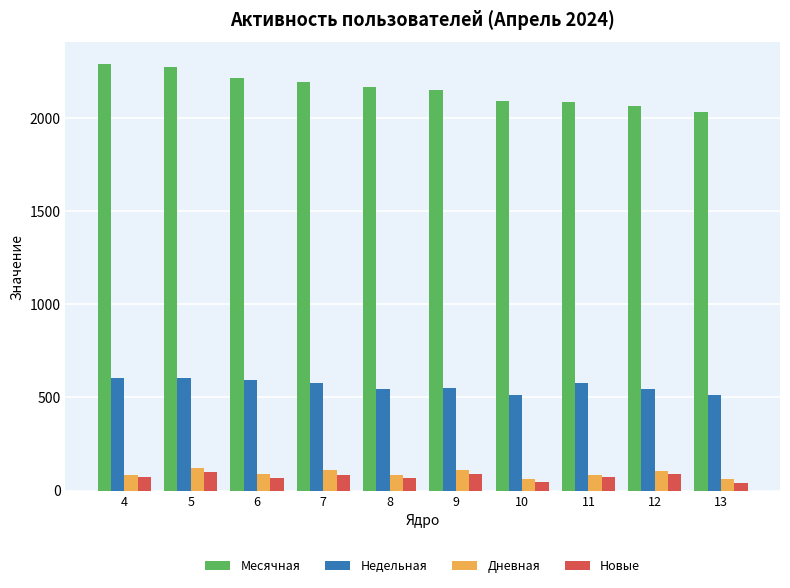

What is the sum of the Дневная values at 8 and 5?

201